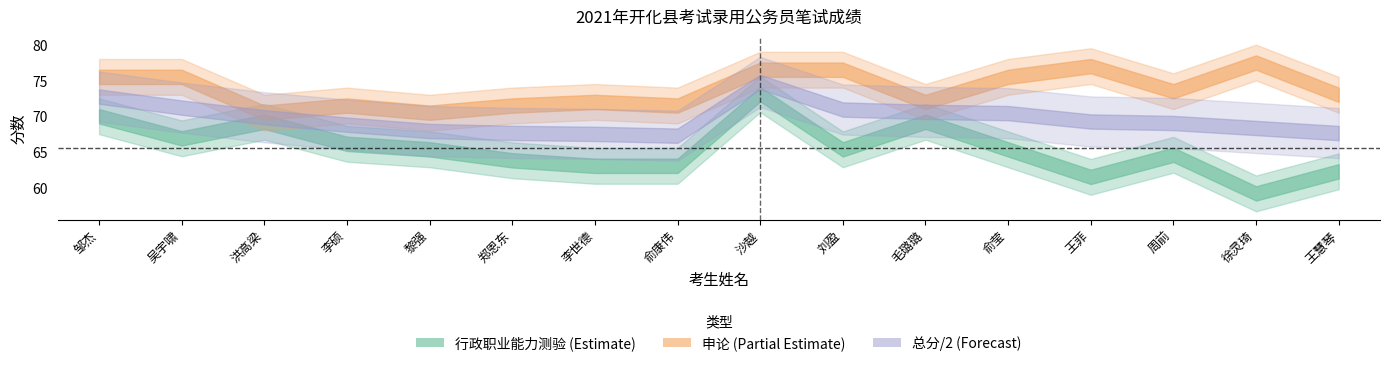

How many values in the 总分 series are below 138?

7